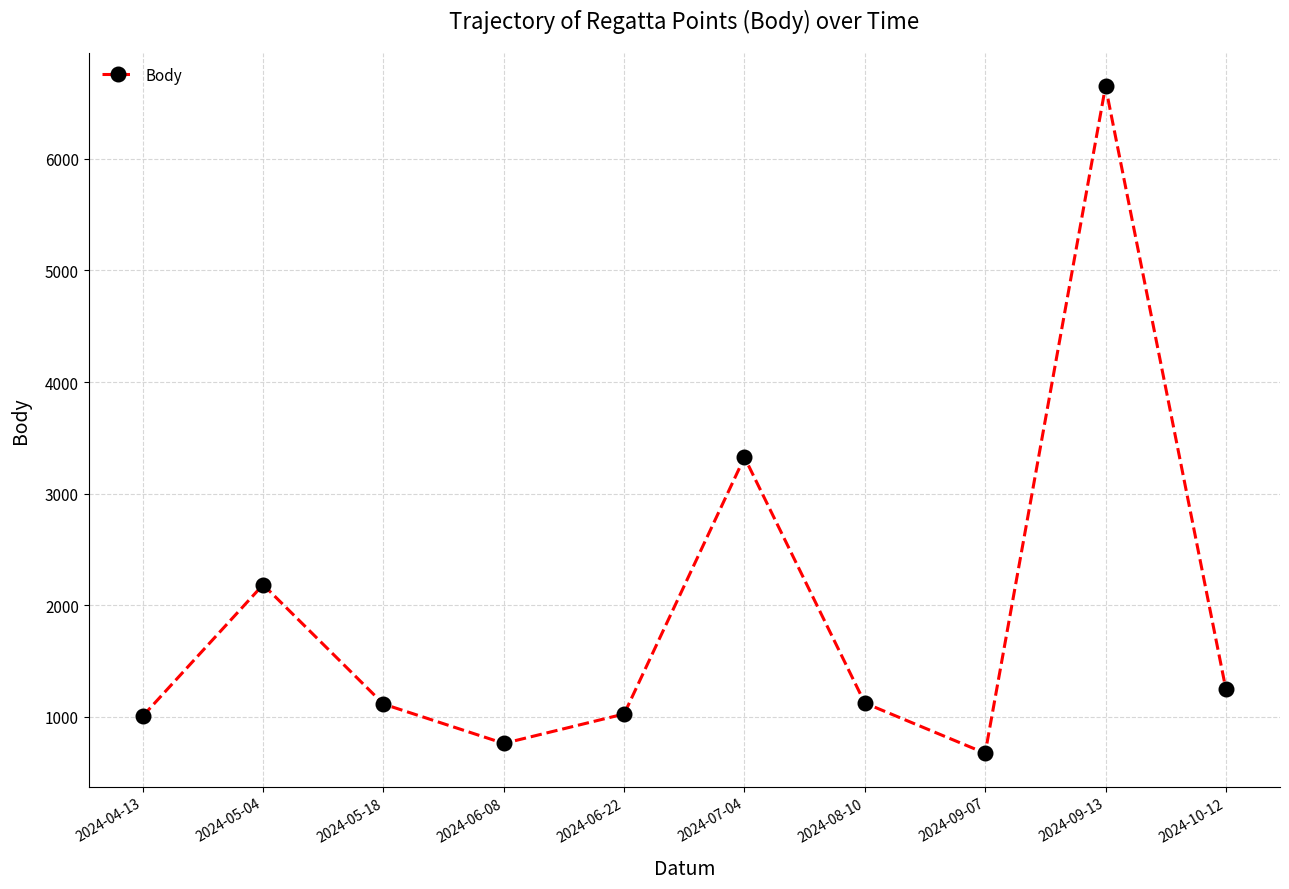

What is the difference between the maximum and minimum values?

5978